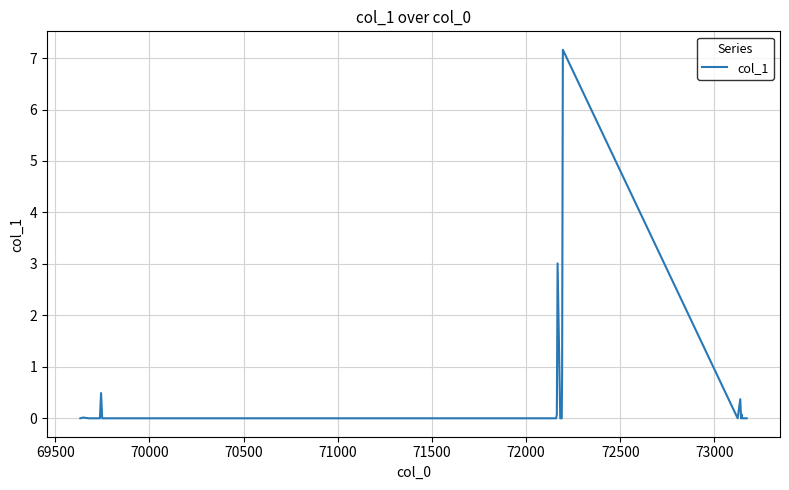

Is this an area chart (filled region under the line)?

No